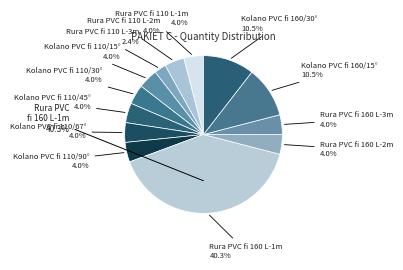

Which category has the smallest portion of the pie?

Rura PVC fi 110 L-3m